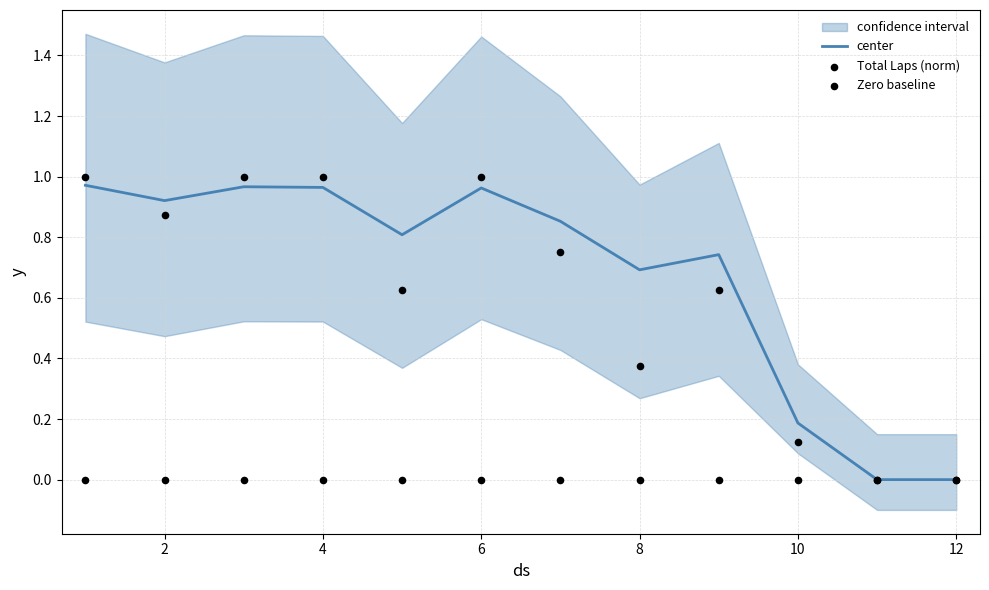

Which series has the widest spread of Y values?

Total Laps (norm)